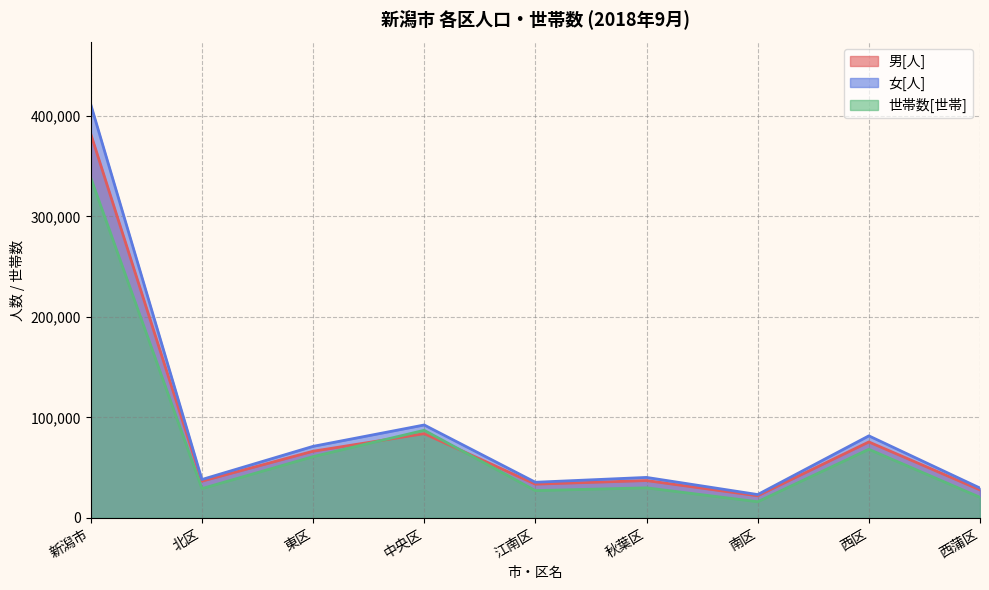

Which series has the widest spread of values?

女[人]